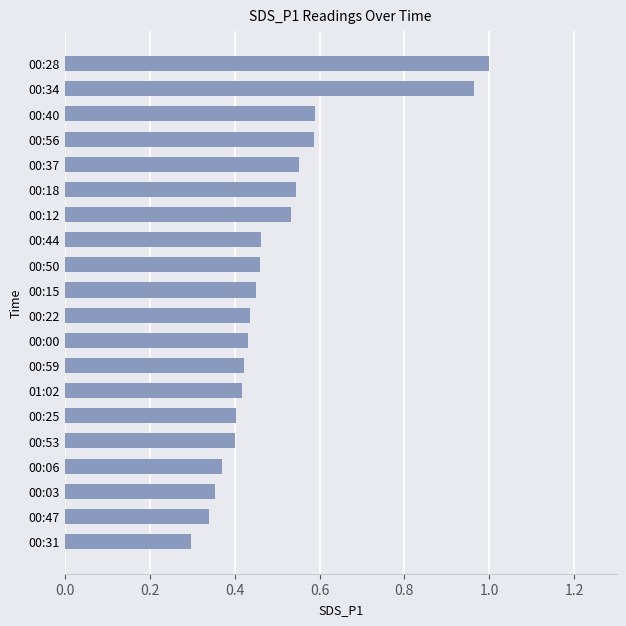

What is the change in value from 00:47 to 00:12?

+0.2